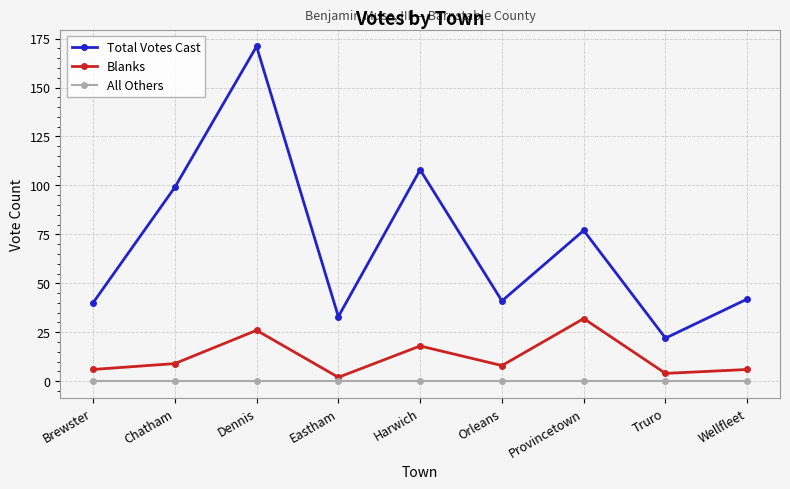

At which category does the chart reach its peak across all series?

Dennis